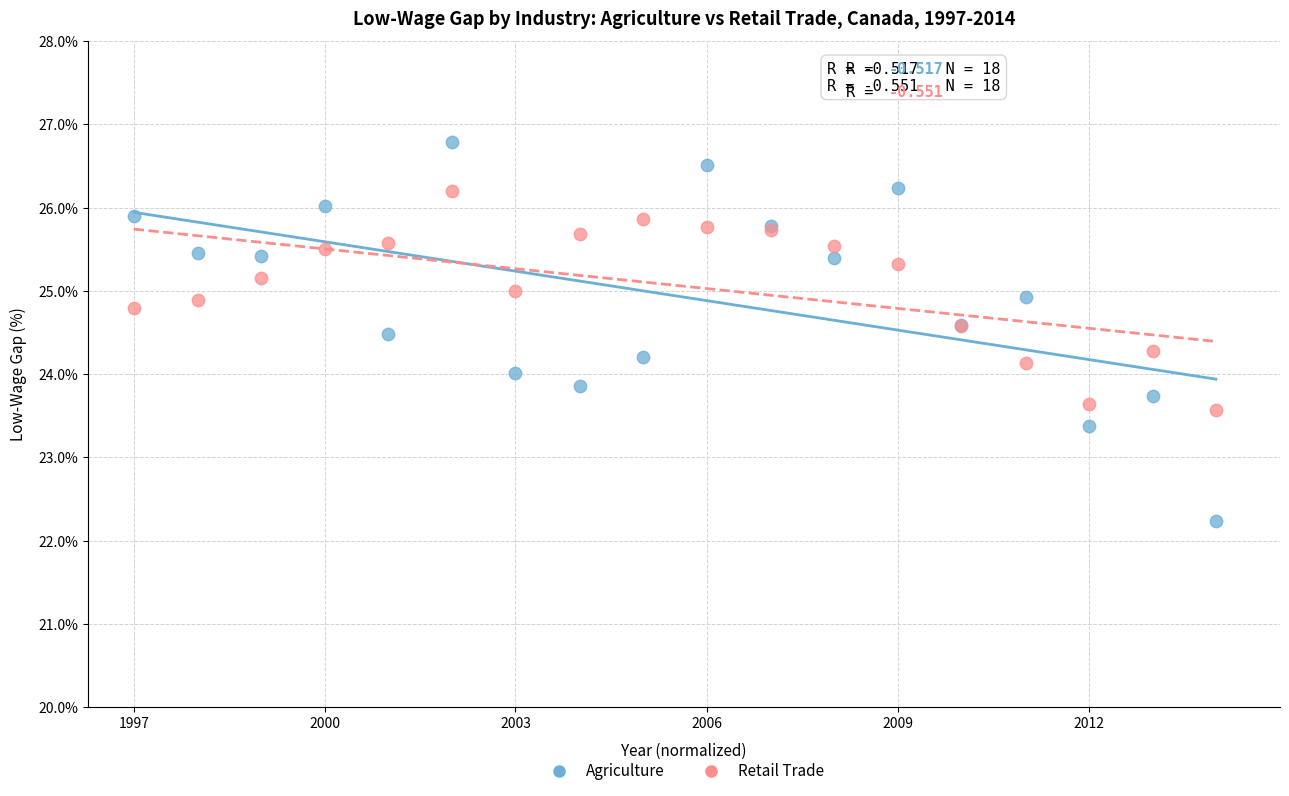

Which series contains the lowest Y value?

Agriculture